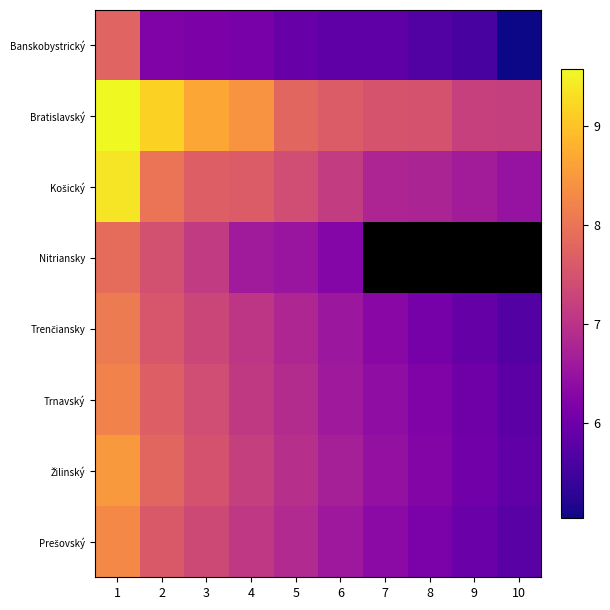

At which label does Trnavský first exceed 6?

1